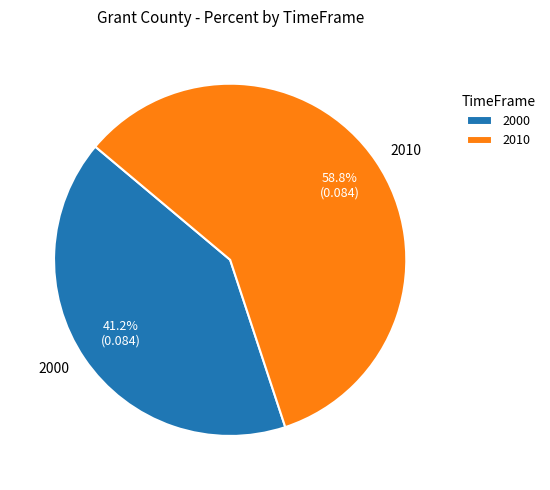

How many slices are in this pie chart?

2